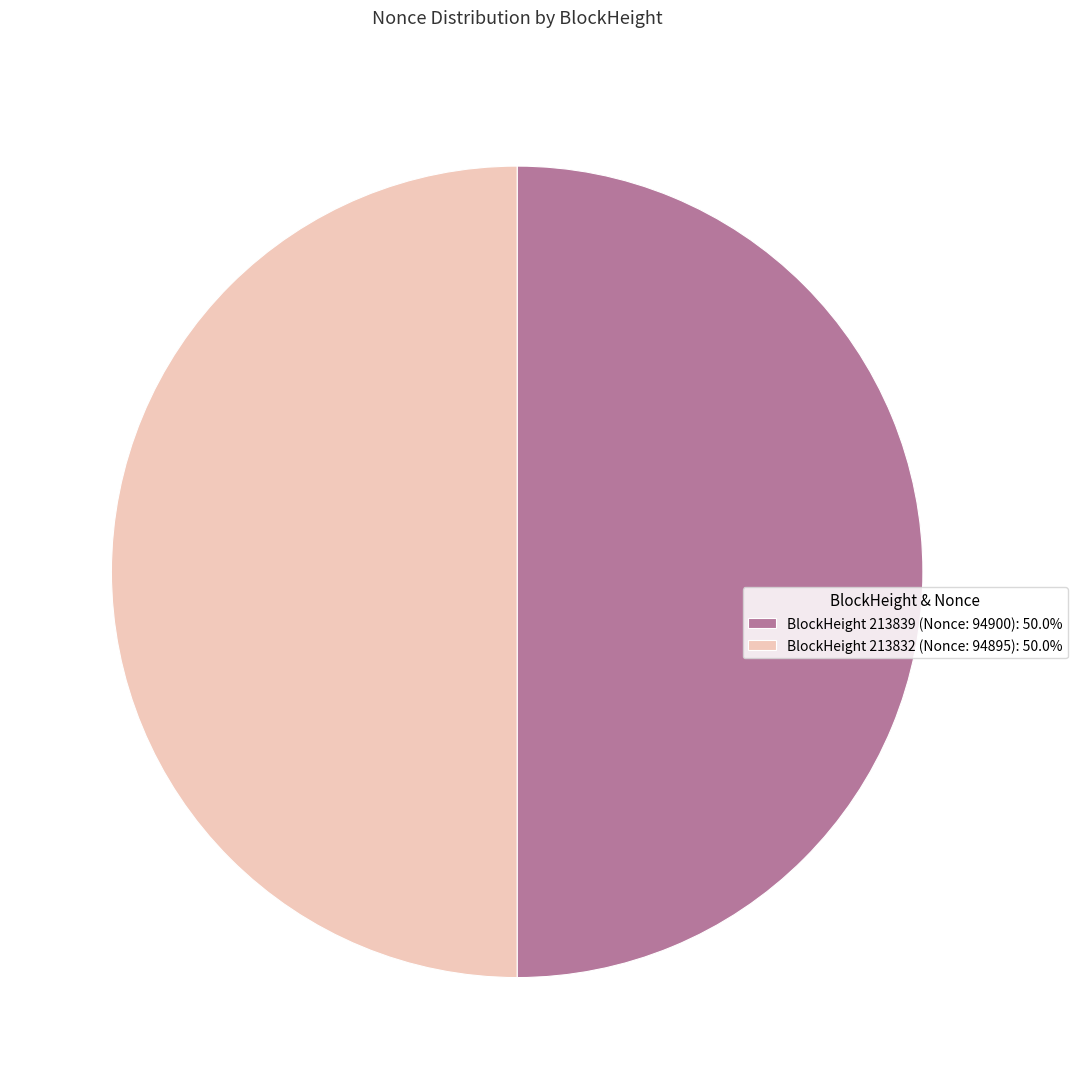

Approximately how many times larger is the value at BlockHeight 213832 (Nonce: 94895): 50.0% compared to BlockHeight 213839 (Nonce: 94900): 50.0%?

1.0